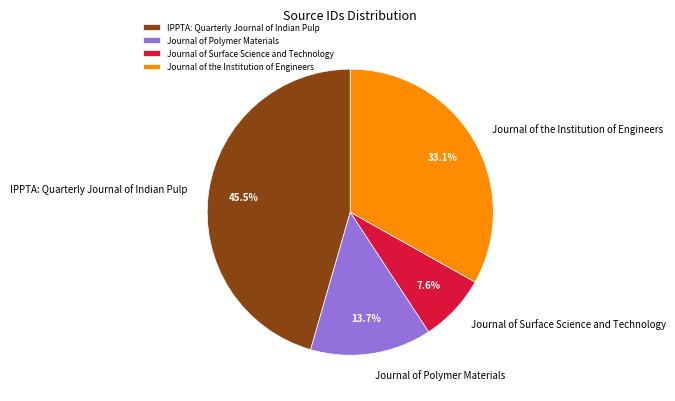

Rank the categories by value from lowest to highest.

Journal of Surface Science and Technology, Journal of Polymer Materials, Journal of the Institution of Engineers, IPPTA: Quarterly Journal of Indian Pulp